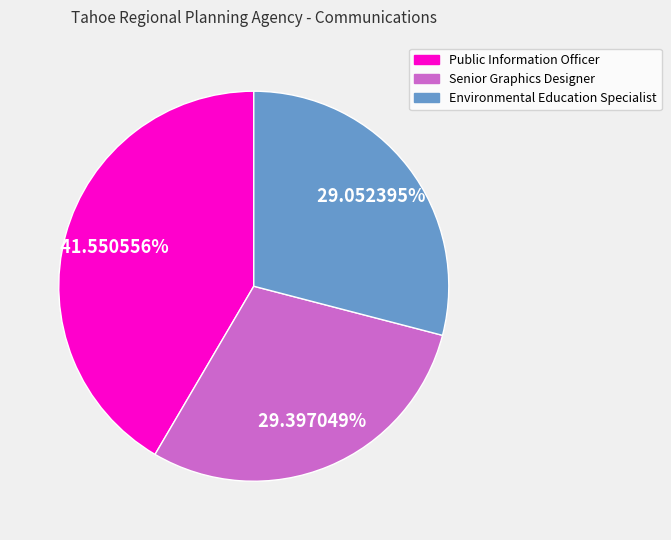

Is there a majority slice in this chart?

No